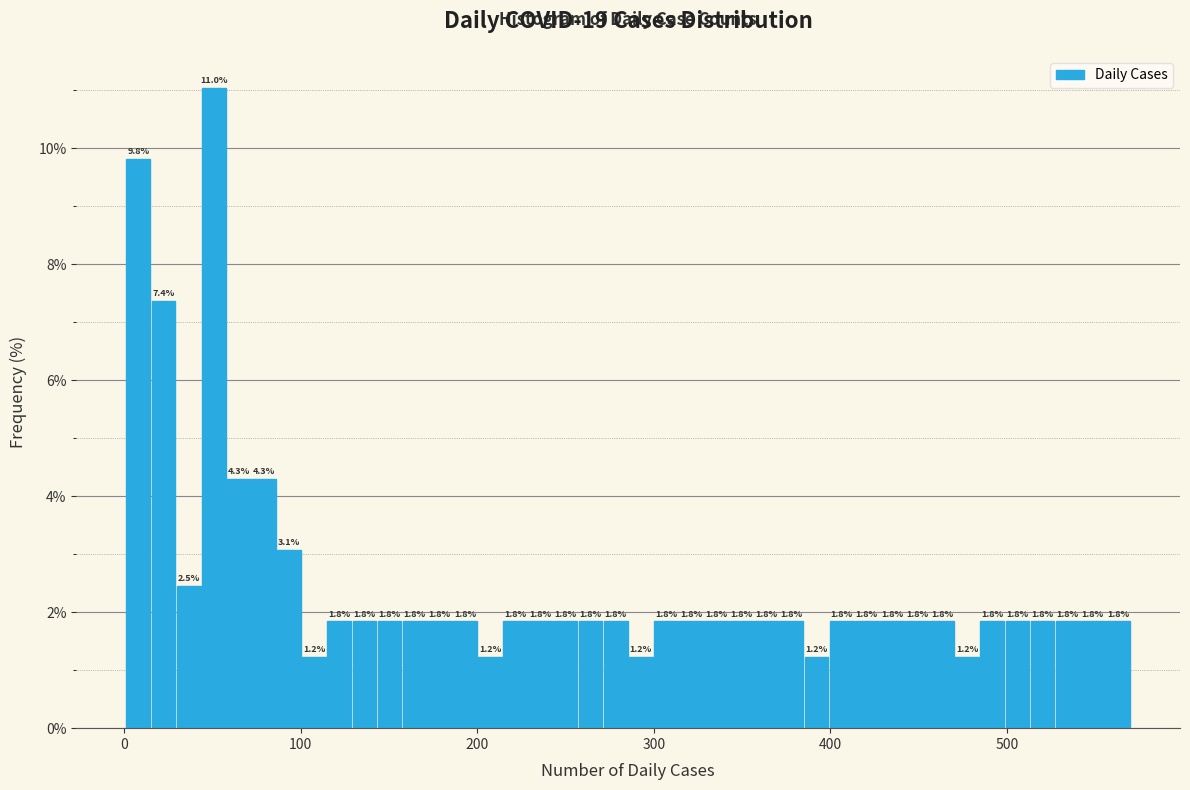

Read against the x-axis, roughly where is the centre of the tallest bar?

50